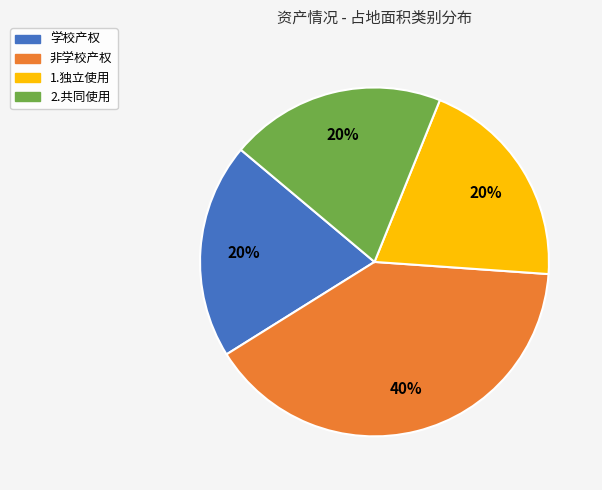

What is the ratio of the value at 2.共同使用 to the value at 1.独立使用?

1.0